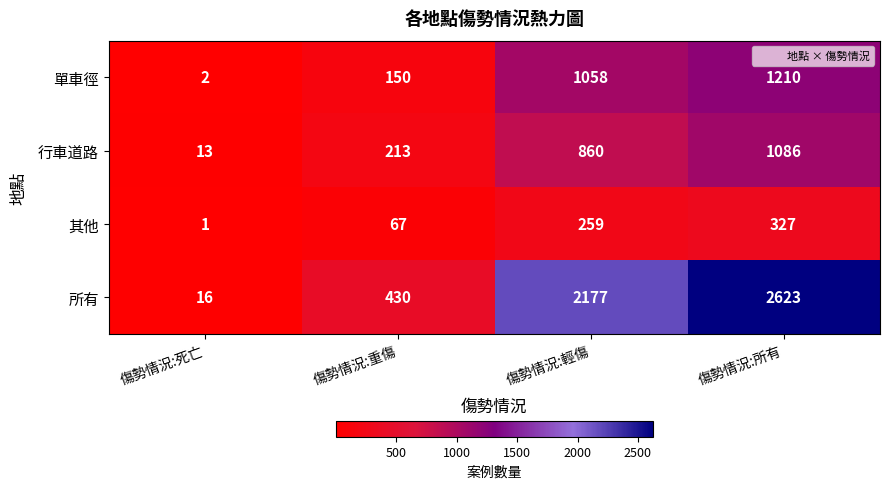

Reading left to right, list all the values displayed in this chart.

單車徑: 傷勢情況:死亡=2	傷勢情況:重傷=150	傷勢情況:輕傷=1058	傷勢情況:所有=1210
行車道路: 傷勢情況:死亡=13	傷勢情況:重傷=213	傷勢情況:輕傷=860	傷勢情況:所有=1086
其他: 傷勢情況:死亡=1	傷勢情況:重傷=67	傷勢情況:輕傷=259	傷勢情況:所有=327
所有: 傷勢情況:死亡=16	傷勢情況:重傷=430	傷勢情況:輕傷=2177	傷勢情況:所有=2623